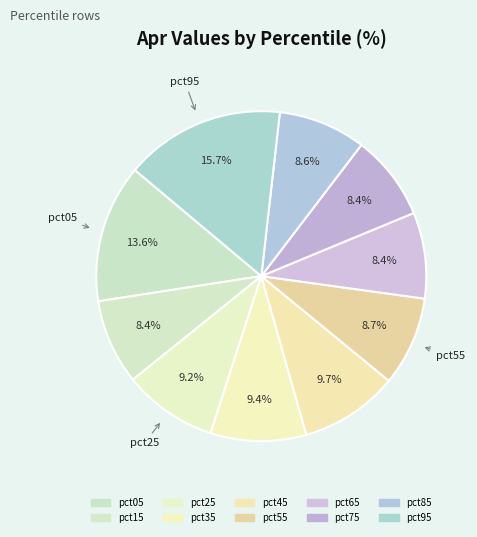

To the nearest percent, what portion does pct25 represent?

9%